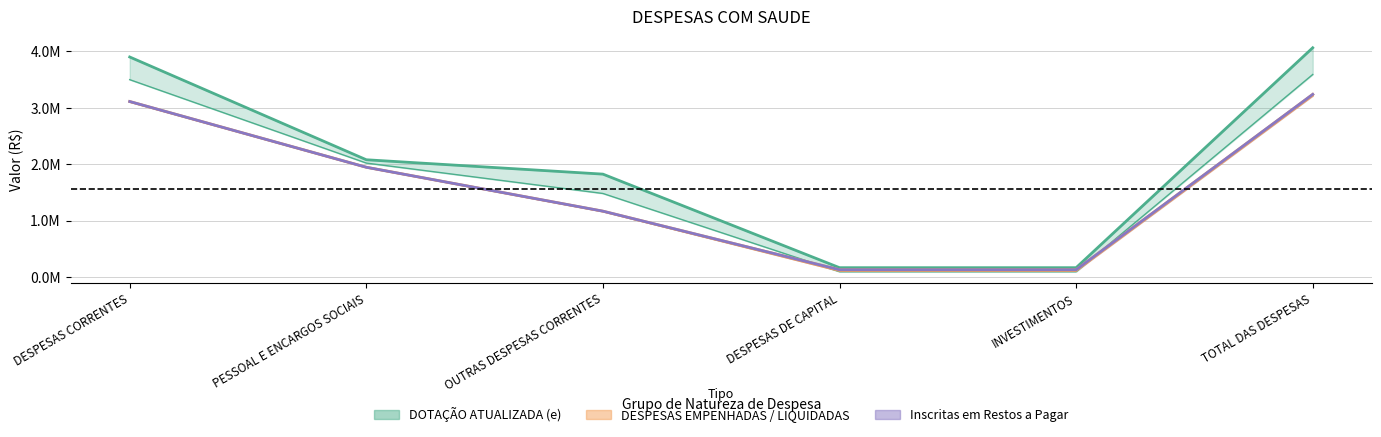

What is the difference between the second highest and second lowest values in the DOTACAO INICIAL series?

3408650.0